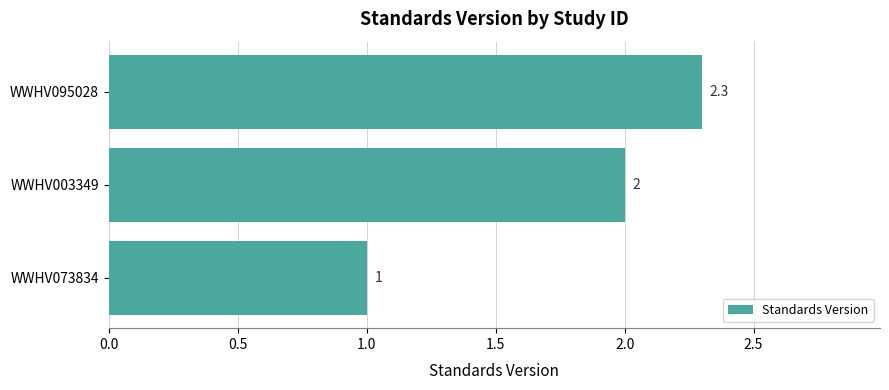

How many bars are there in total?

3